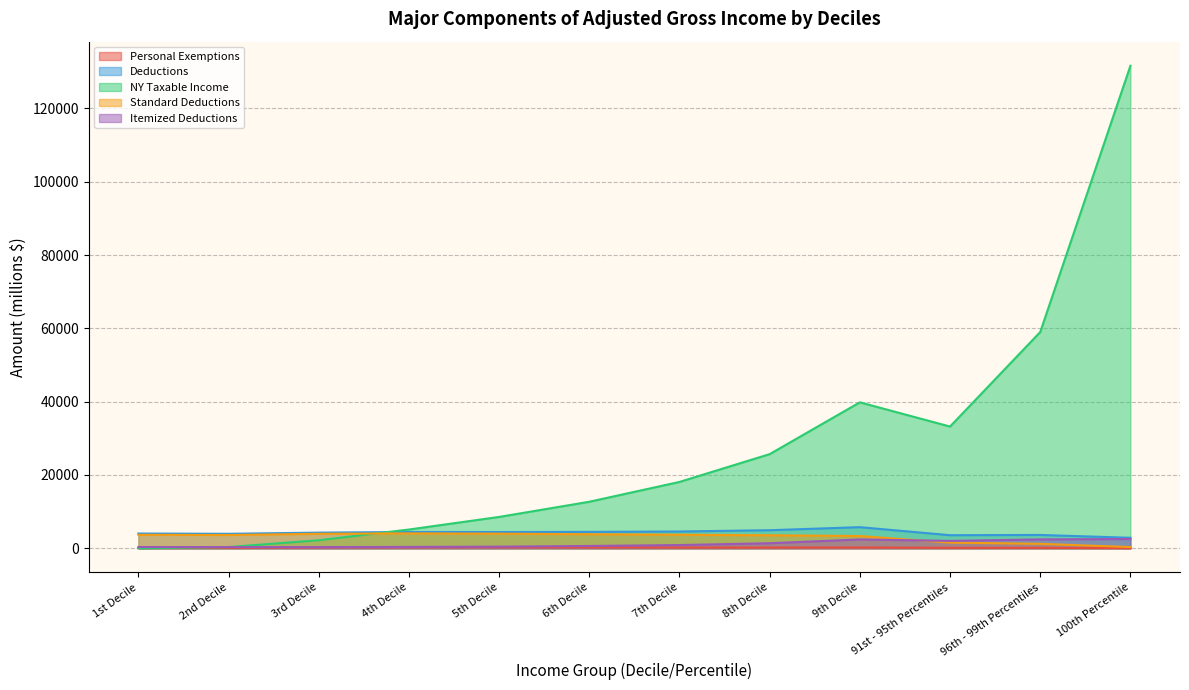

What is the total value across all series at 96th - 99th Percentiles?

66393.8